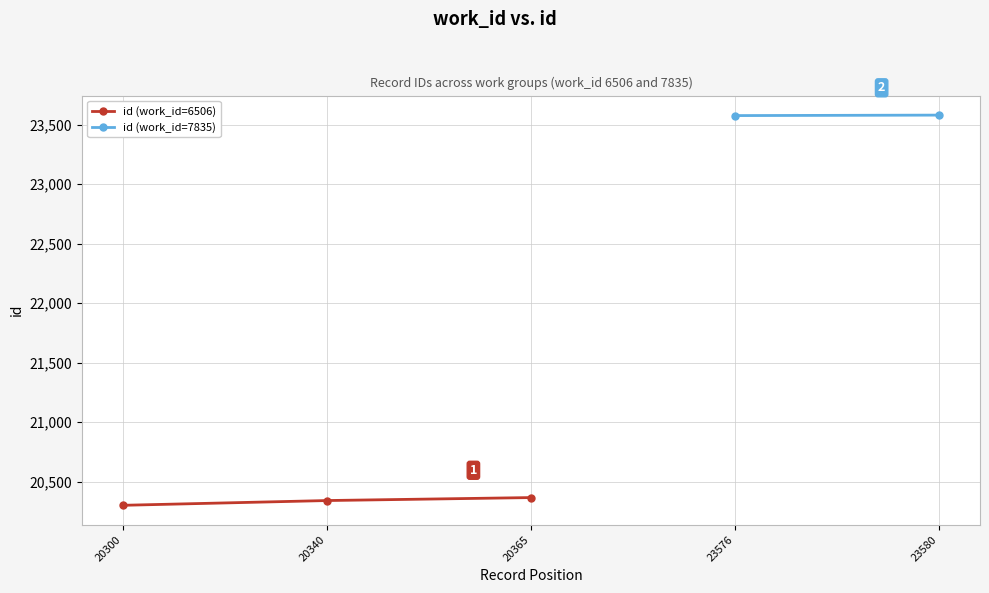

The value at 20340 is 20340. True or false?

True